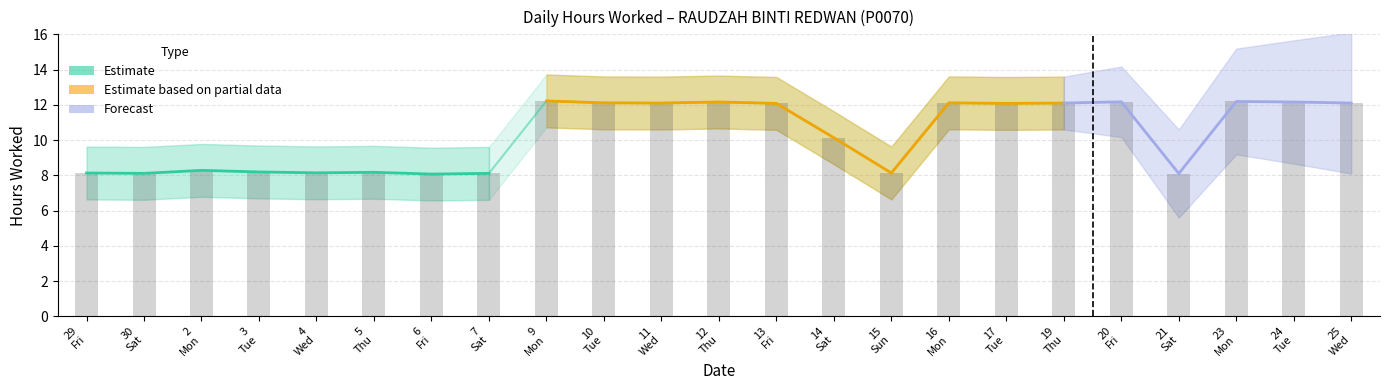

List the labels in order of value, smallest first.

6, 21, 30, 7, 29, 15, 4, 5, 3, 2, 14, 13, 17, 11, 19, 25, 10, 16, 12, 24, 20, 23, 9